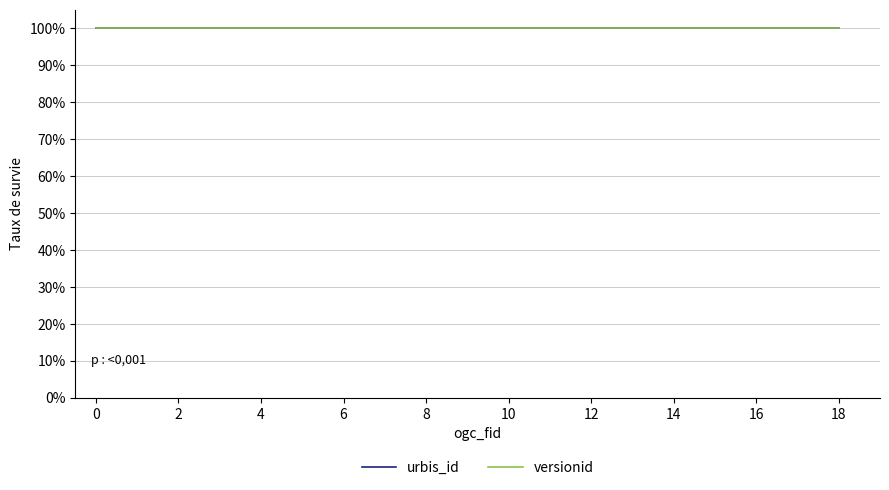

Which series has the largest range (max minus min)?

urbis_id